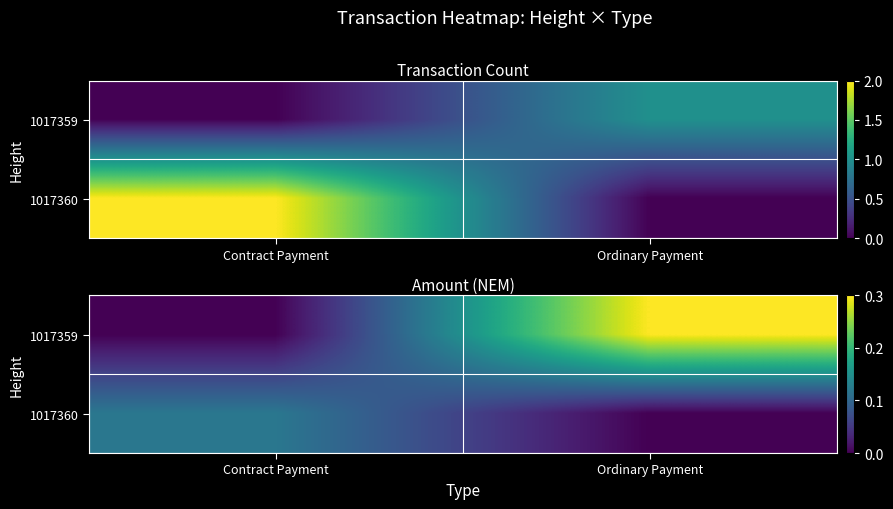

Rank the series at Contract Payment from lowest to highest value.

1017359, 1017360